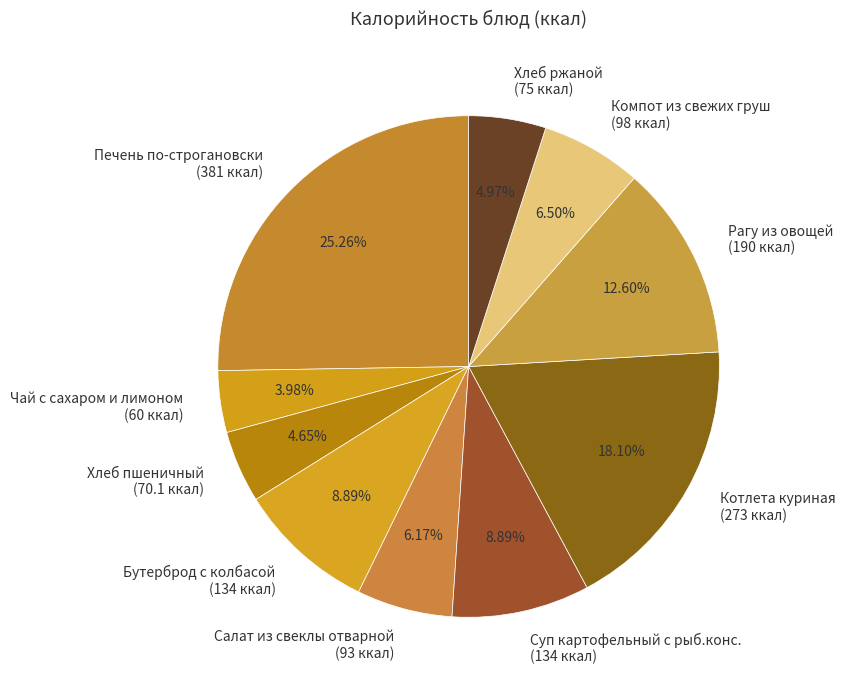

How many segments does this pie chart have?

10